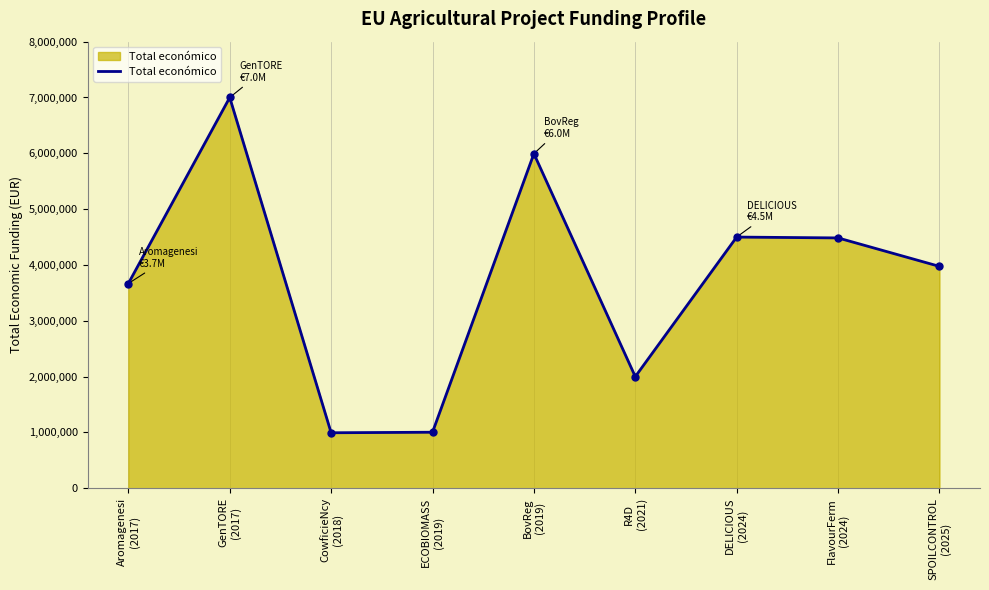

Reading right to left, list all the values displayed in this chart.

SPOILCONTROL
(2025)=3974796	FlavourFerm
(2024)=4484546	DELICIOUS
(2024)=4499800	R4D
(2021)=1999846	BovReg
(2019)=5993458	ECOBIOMASS
(2019)=1003835	CowficieNcy
(2018)=994500	GenTORE
(2017)=6999999	Aromagenesi
(2017)=3668076